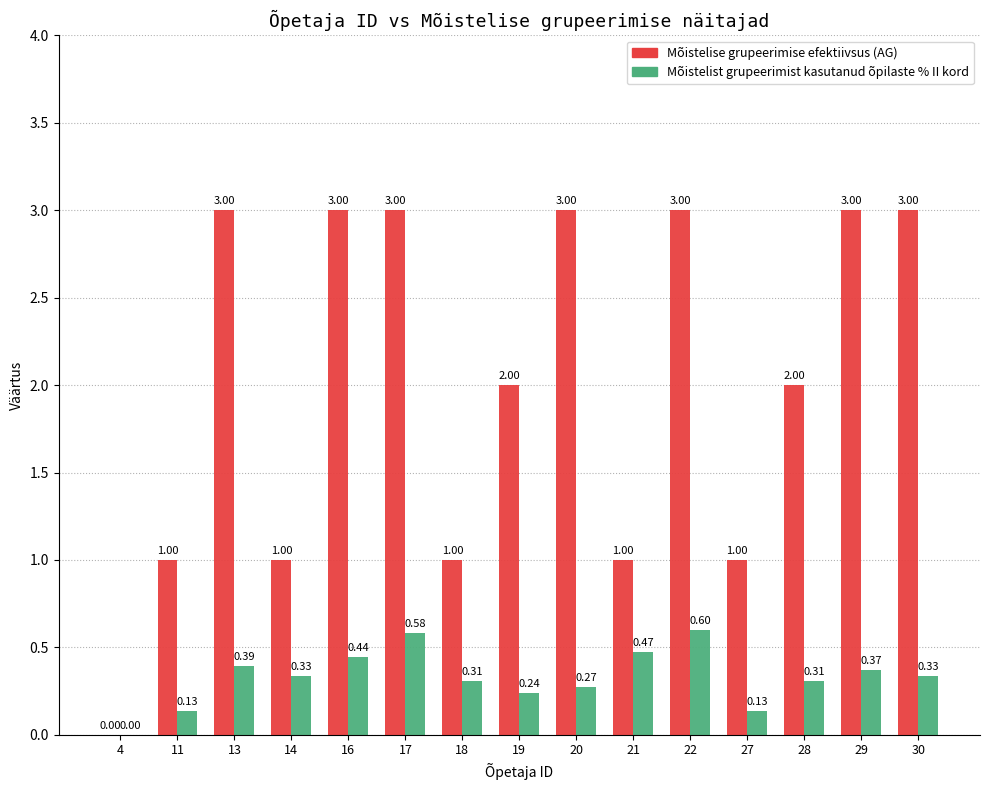

What is the sum of all Mõistelist grupeerimist kasutanud õpilaste % II kord values?

4.9